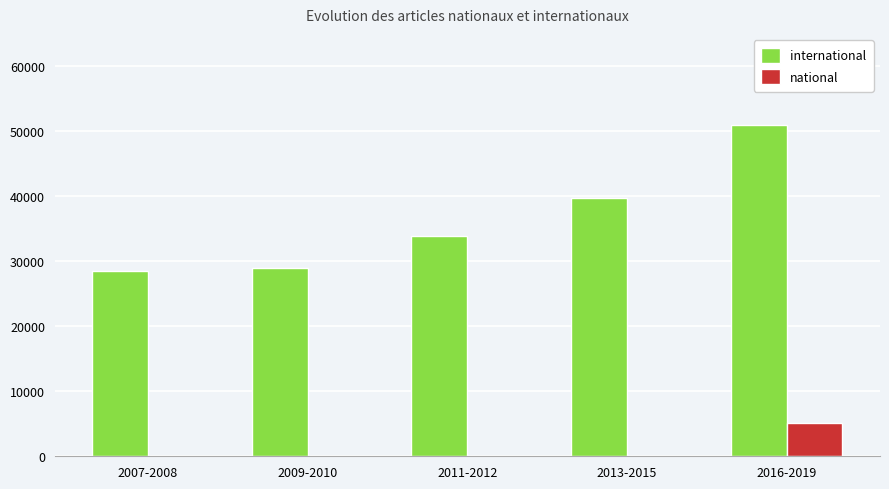

Is it true that national equals 2111 at 2007-2008?

False